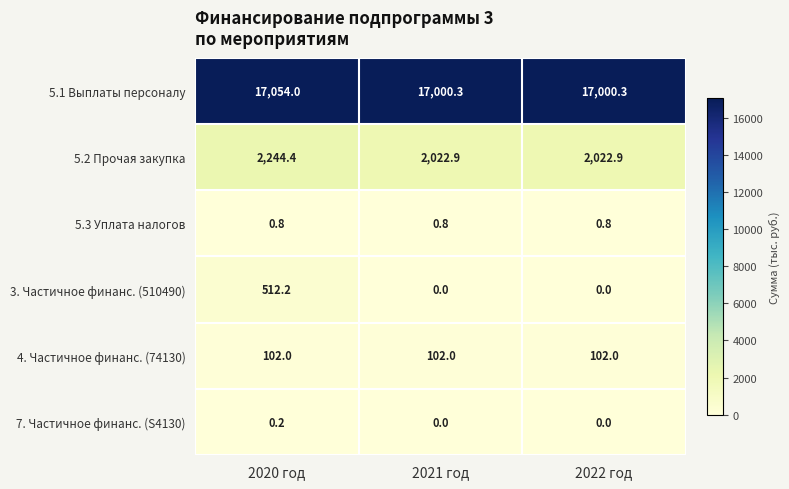

What is the approximate value of 5.3 Уплата налогов at 2020 год?

0.8